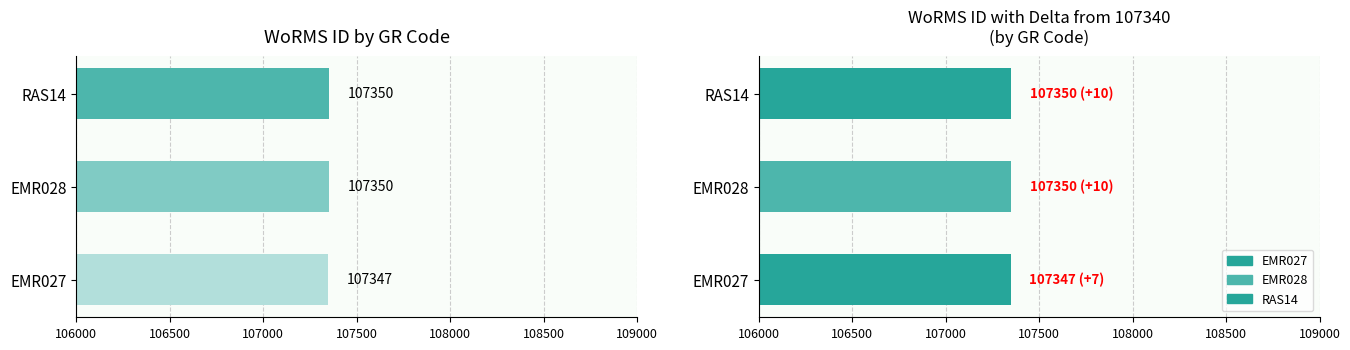

What is the minimum value shown in the chart?

107347